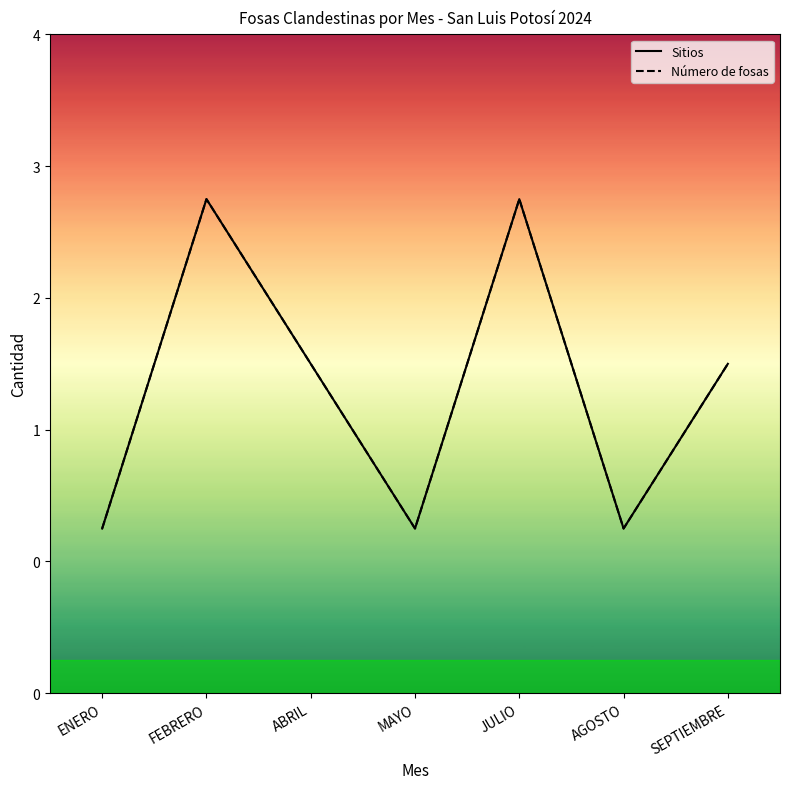

What is the average value of the Sitios series?

2